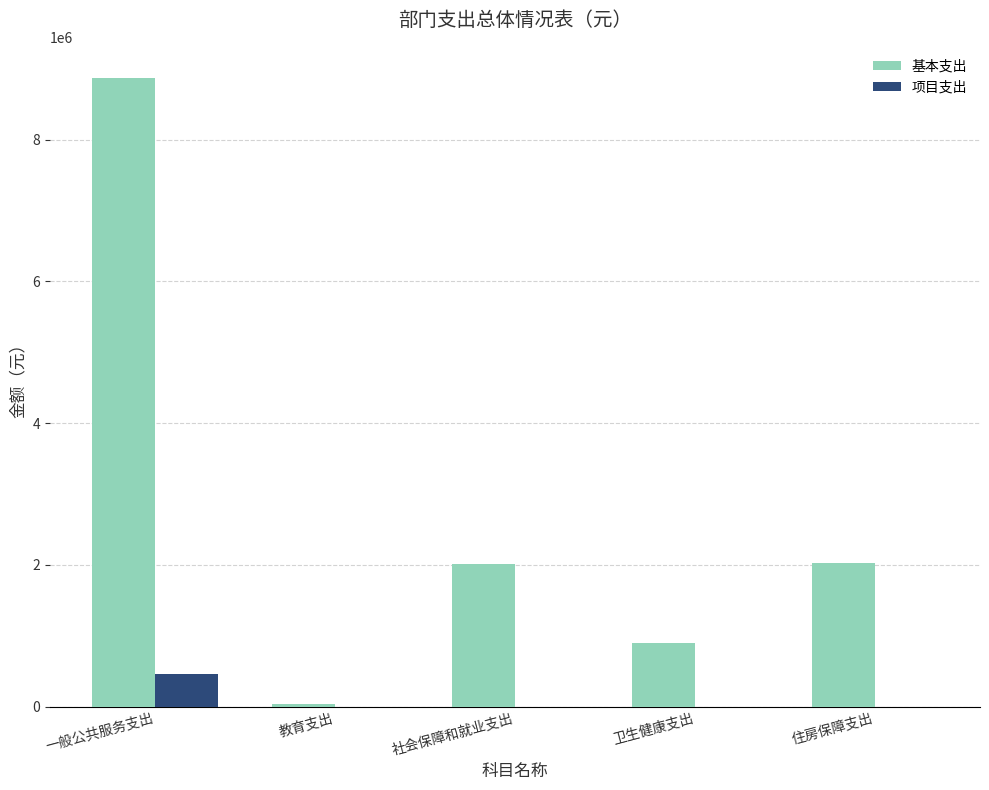

At which label is 基本支出 closest to 4449339?

住房保障支出